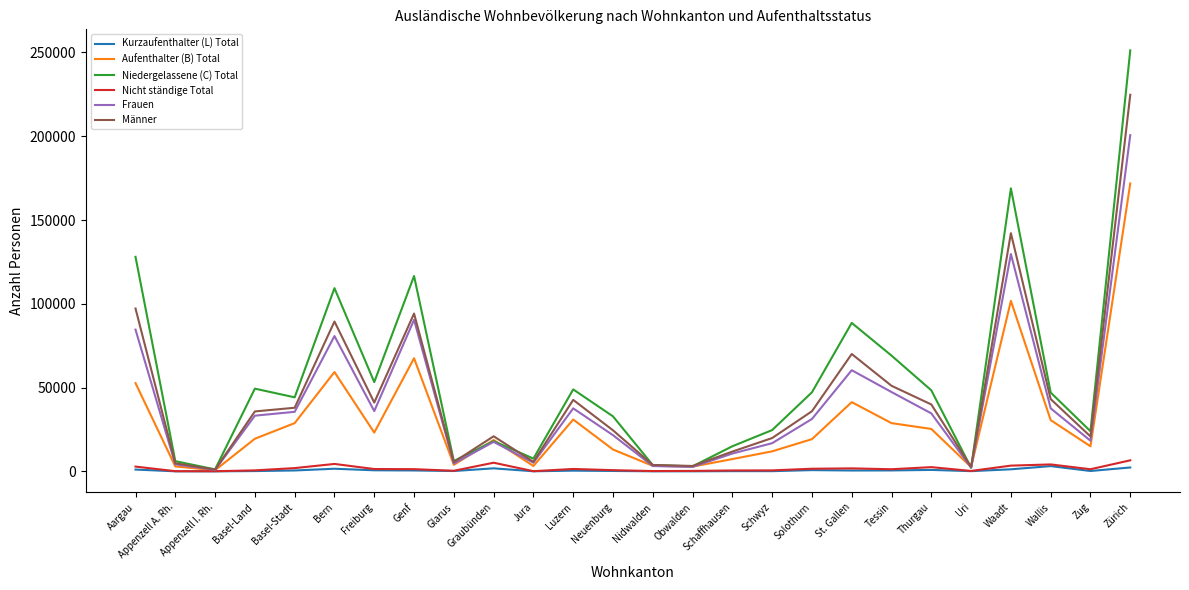

At which label does Frauen first exceed 33232?

Aargau